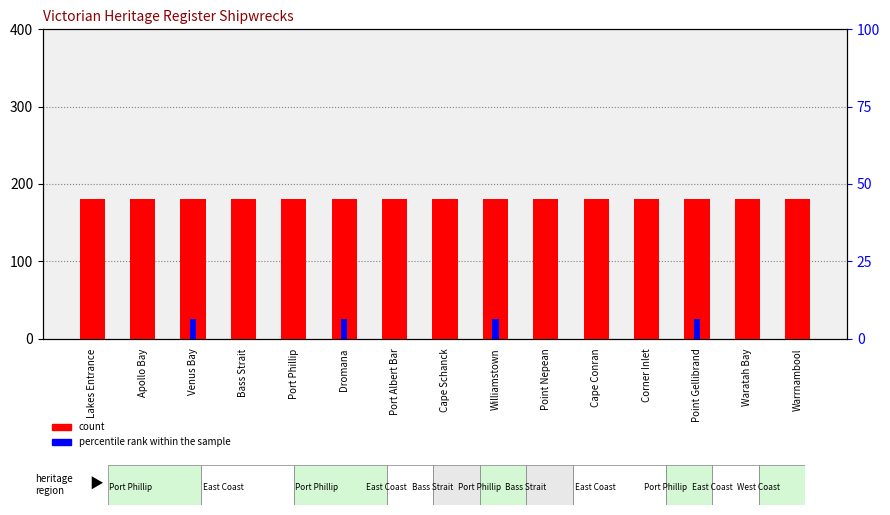

What is the label of the 1st bar from the right?

Warrnambool